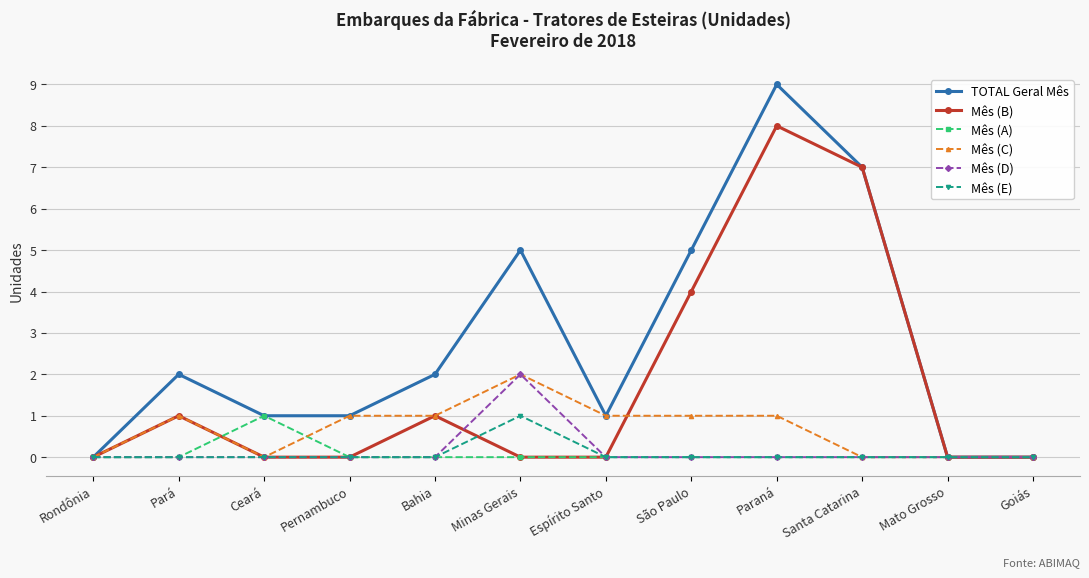

In Mês (B), how many points are higher than both neighbors (excluding endpoints)?

3